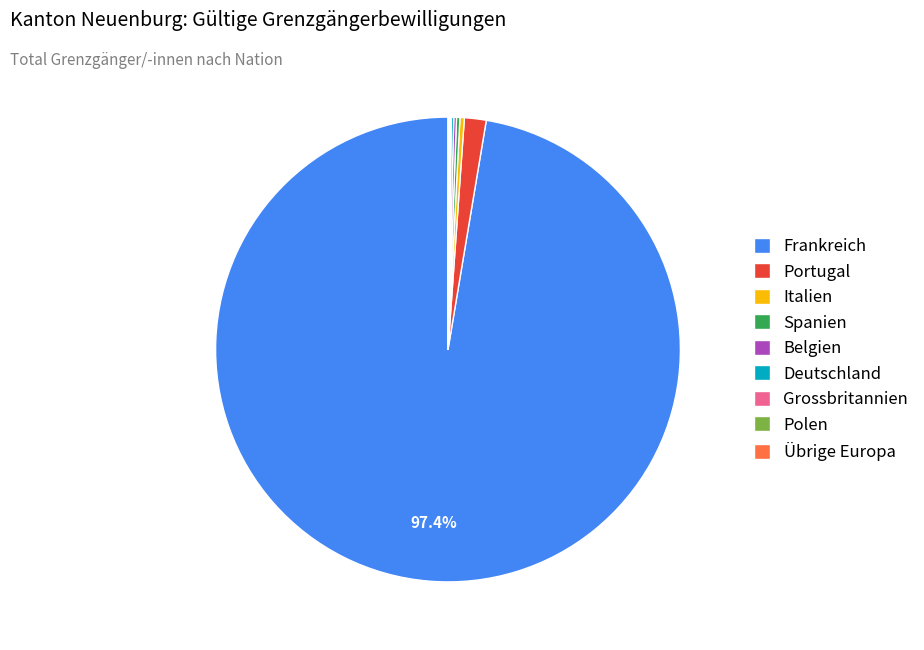

Is the sum of Frankreich and Portugal greater than half?

Yes